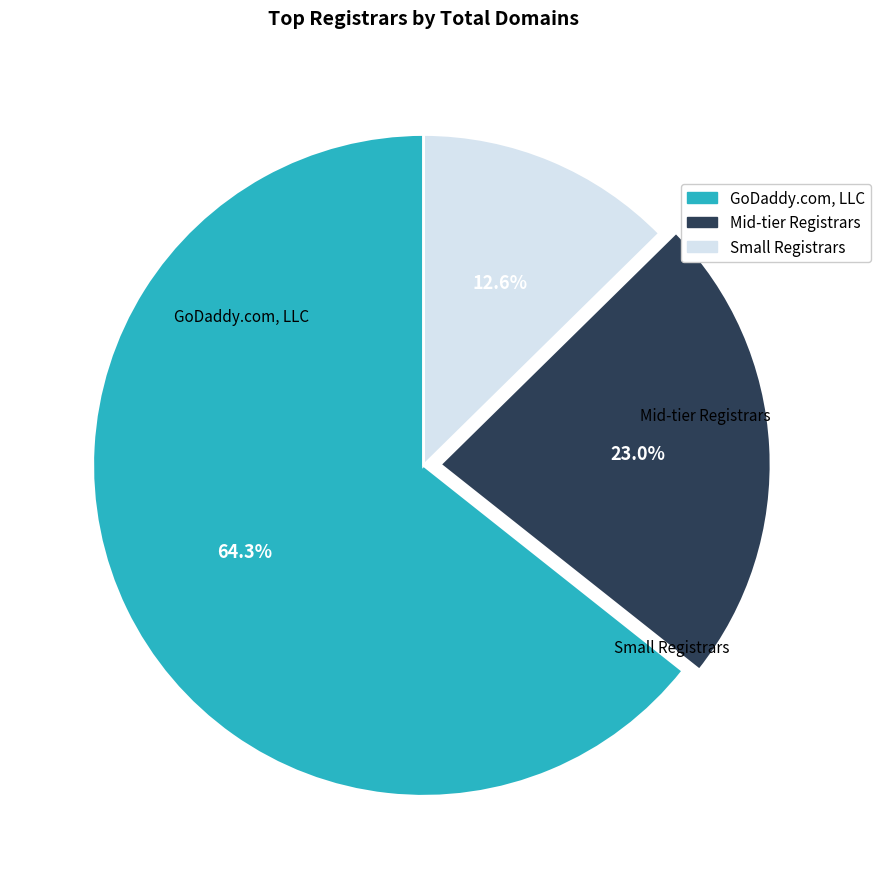

Is there a majority slice in this chart?

Yes